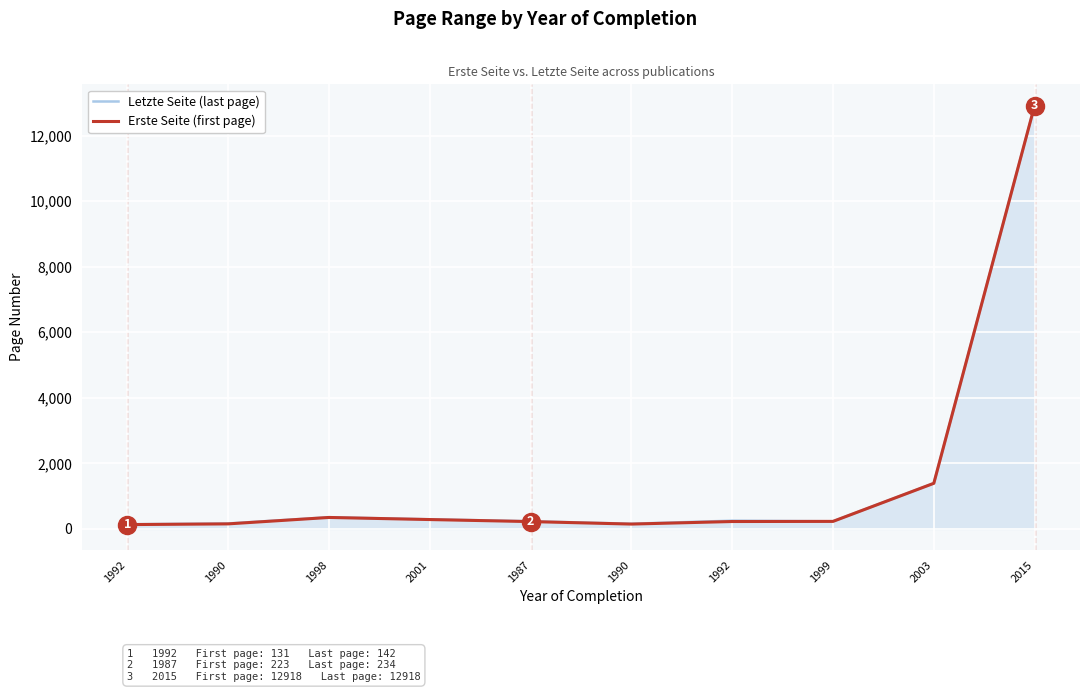

True or false: Erste Seite (first page) and Letzte Seite (last page) cross at least once.

False